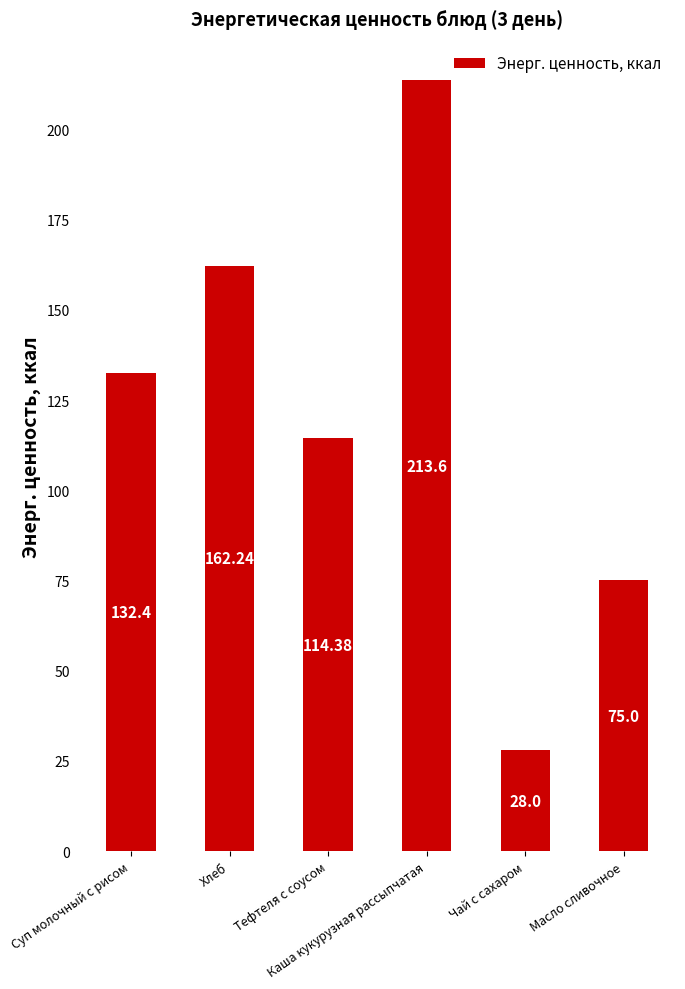

What is the change in value from Каша кукурузная рассыпчатая to Масло сливочное?

-138.6